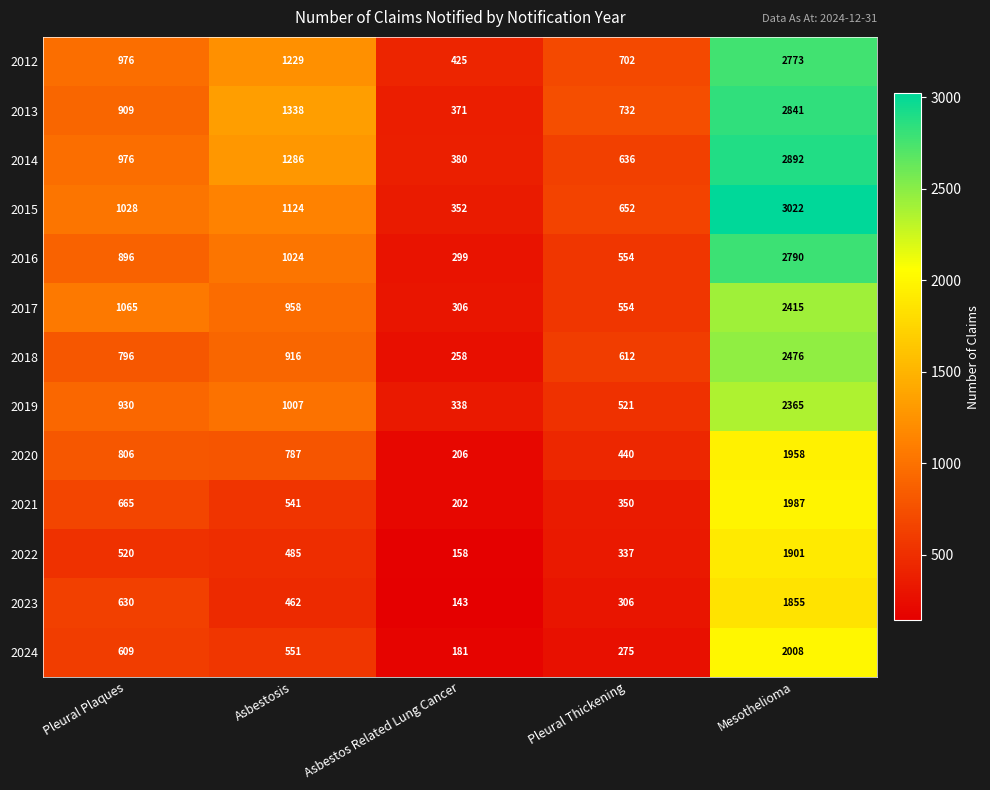

Rank the series by their maximum value, from lowest to highest.

2023, 2022, 2020, 2021, 2024, 2019, 2017, 2018, 2012, 2016, 2013, 2014, 2015